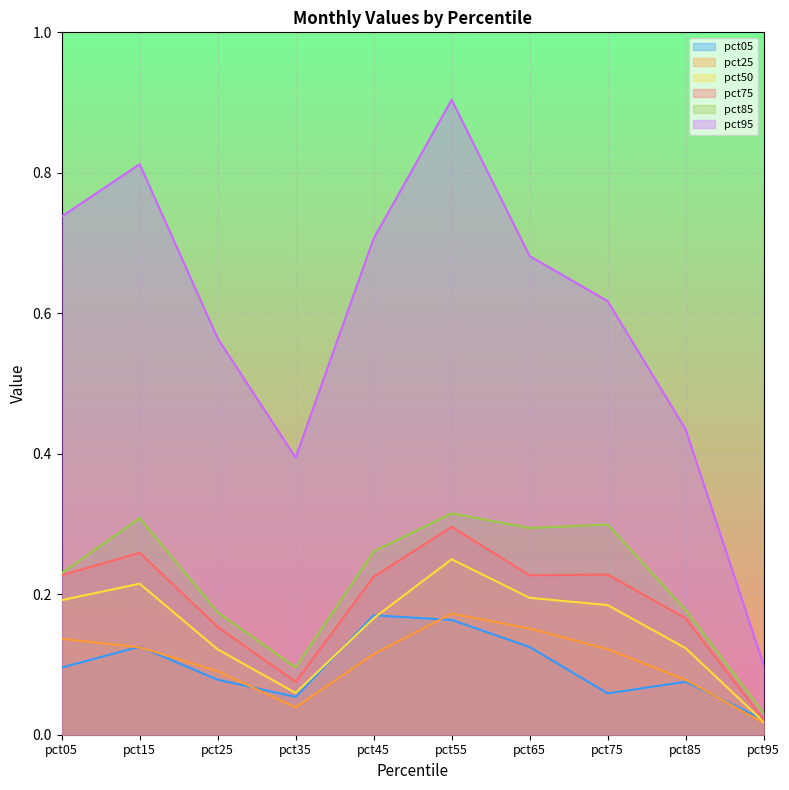

Where is the first local minimum for pct95?

pct35